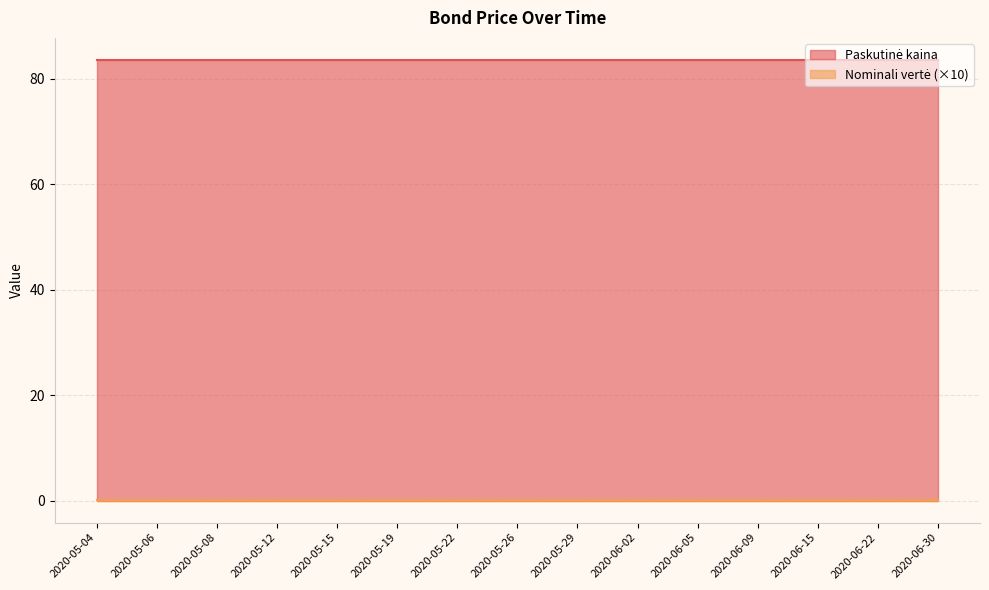

Rank the categories by Nominali vertė value from highest to lowest.

2020-05-04, 2020-05-06, 2020-05-08, 2020-05-12, 2020-05-15, 2020-05-19, 2020-05-22, 2020-05-26, 2020-05-29, 2020-06-02, 2020-06-05, 2020-06-09, 2020-06-15, 2020-06-22, 2020-06-30